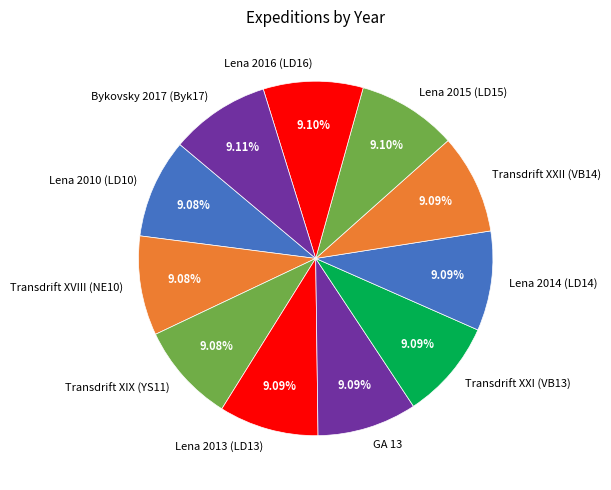

Does Lena 2014 (LD14) represent more than half of the total?

No